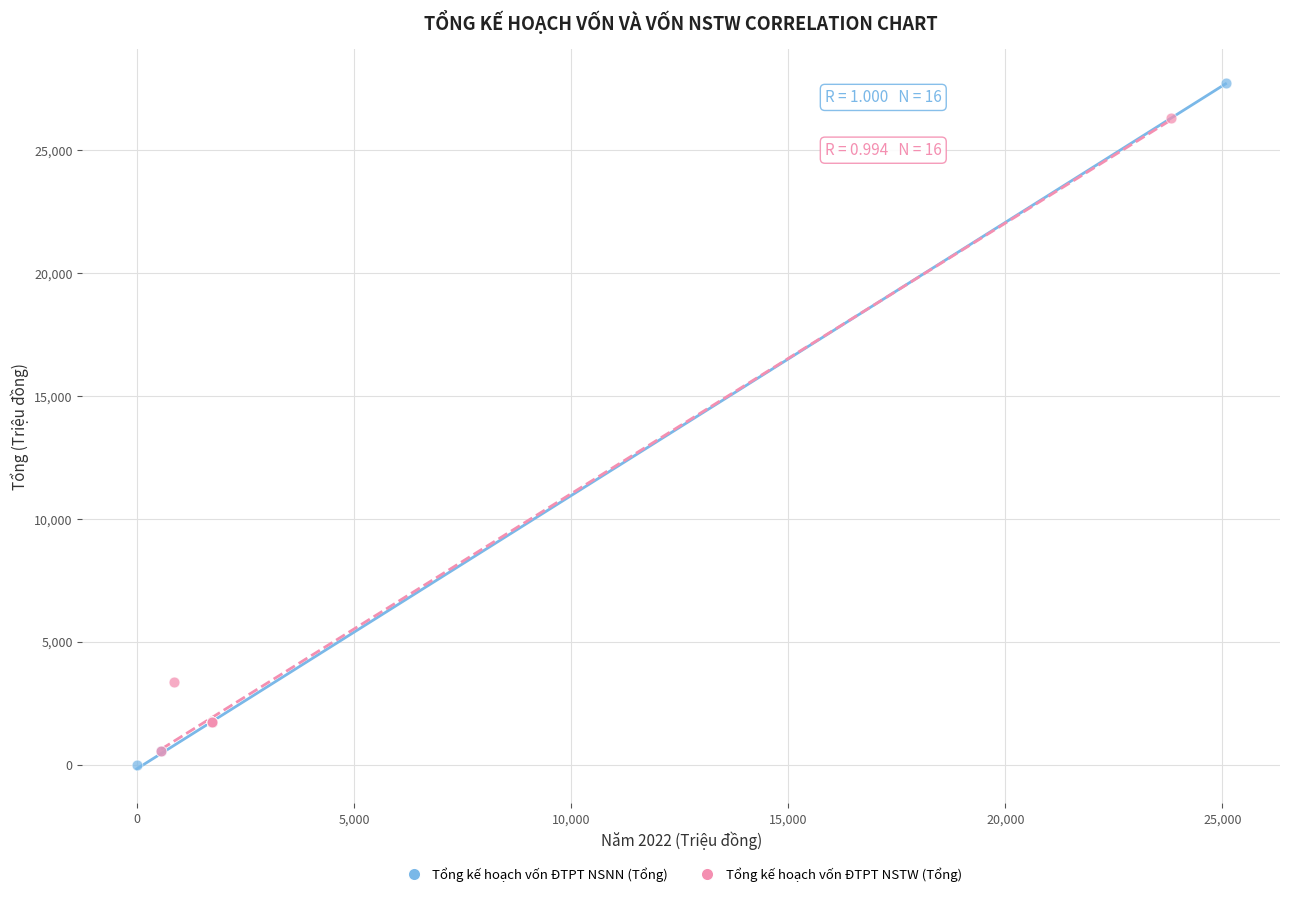

Which series has the largest Y range (max minus min)?

Tổng kế hoạch vốn ĐTPT NSNN (Tổng)